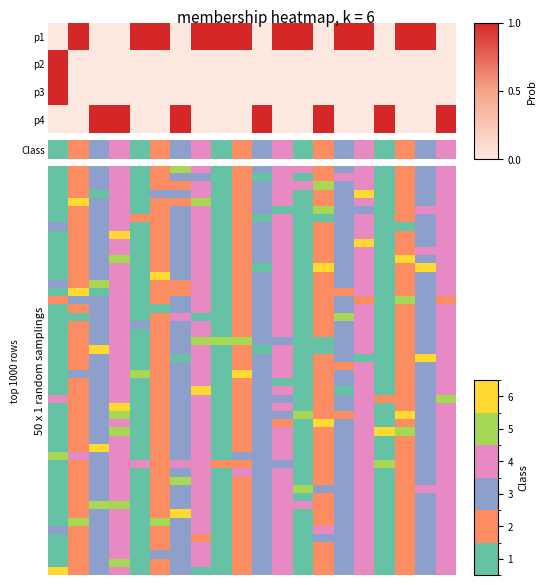

How many values in 02 are above zero?

1